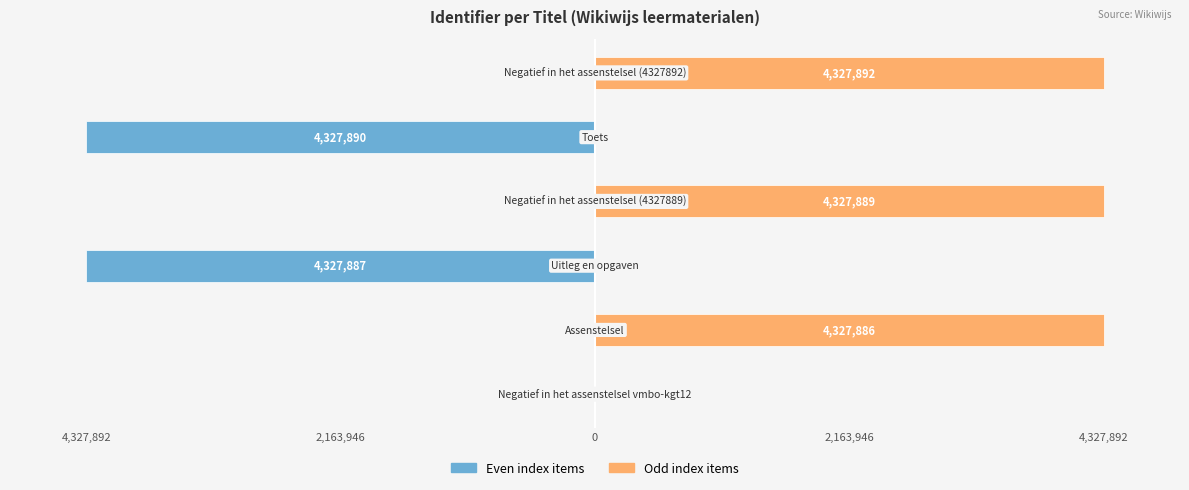

Rank the series by their maximum value, from lowest to highest.

Even index items, Odd index items